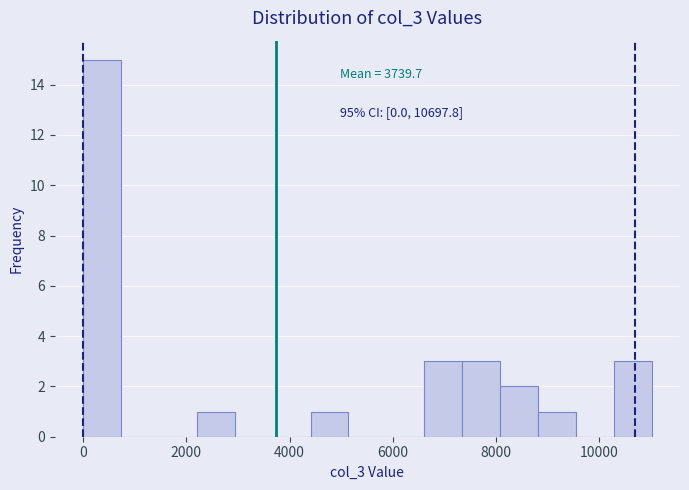

Read against the x-axis, roughly where is the centre of the tallest bar?

400